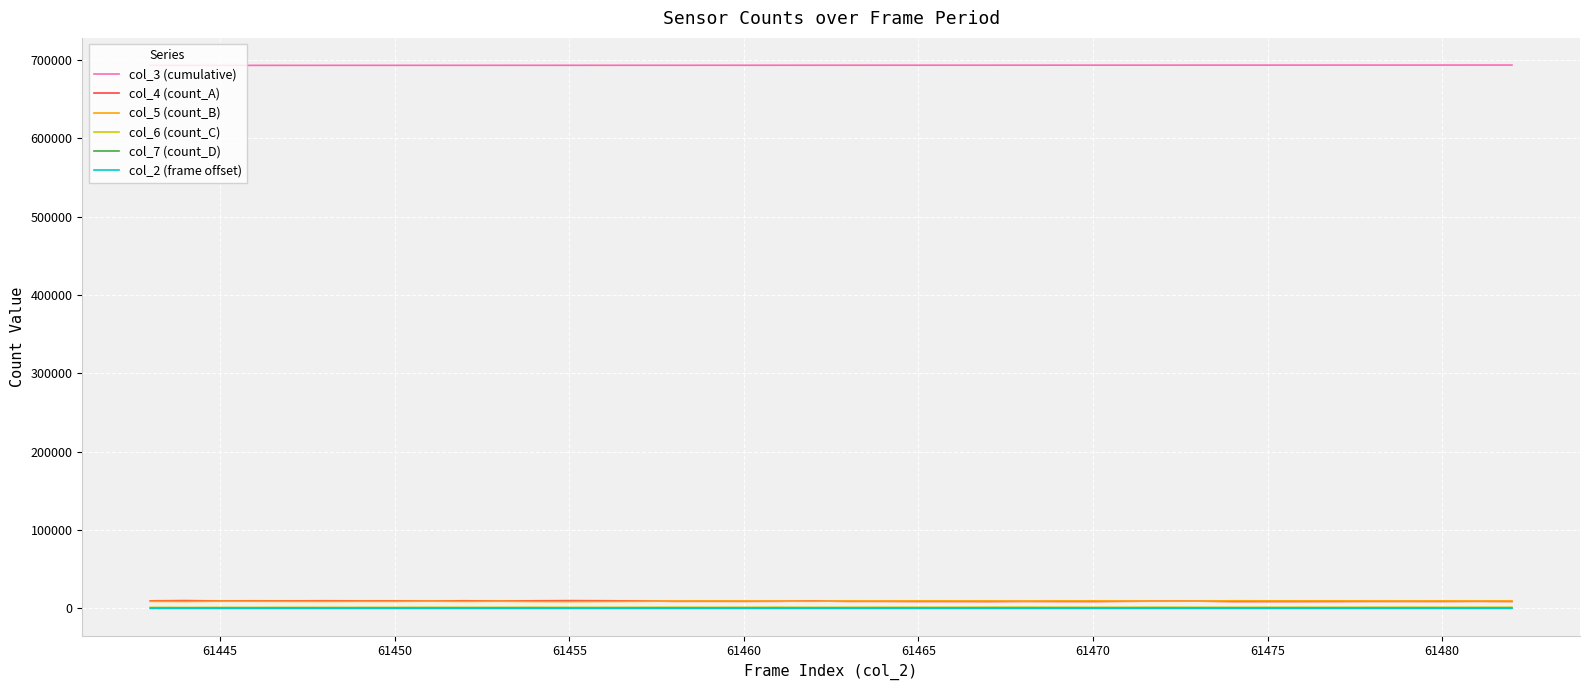

Which series has the largest total across all categories?

col_3 (cumulative)